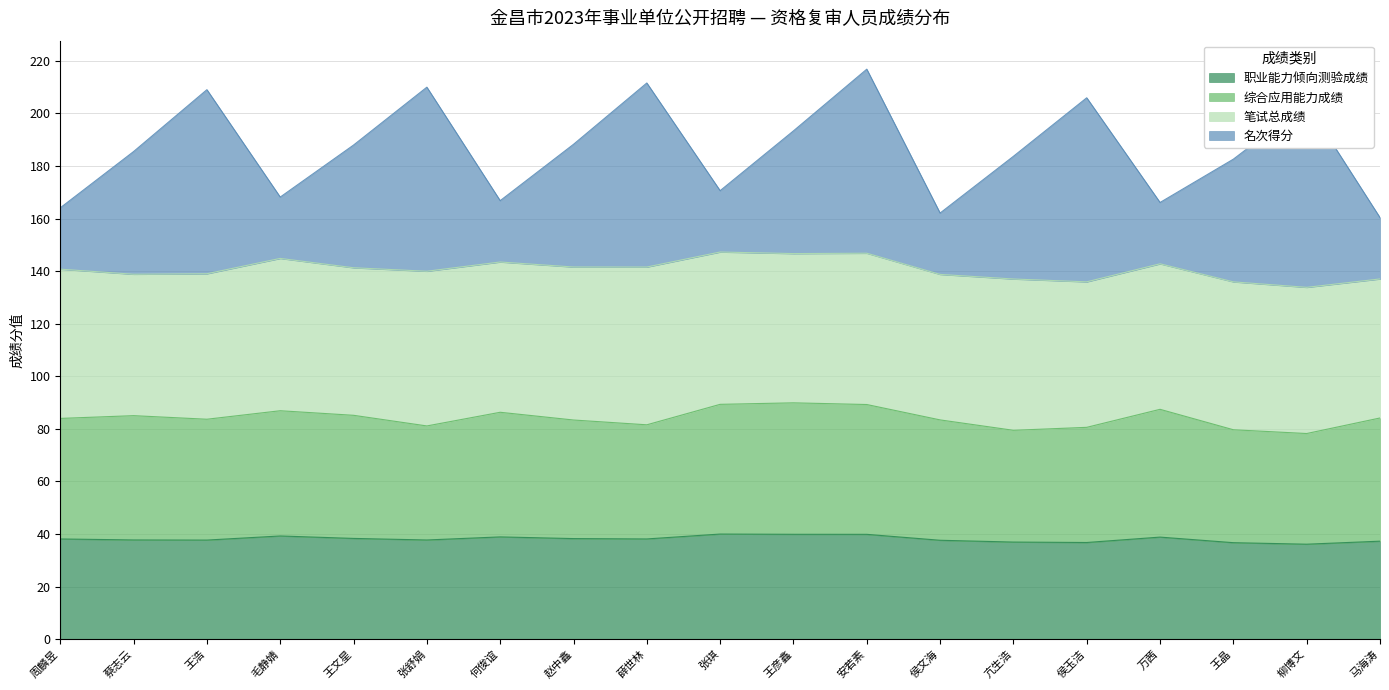

Is it true that 职业能力倾向测验成绩 equals 37.7 at 王浩?

True